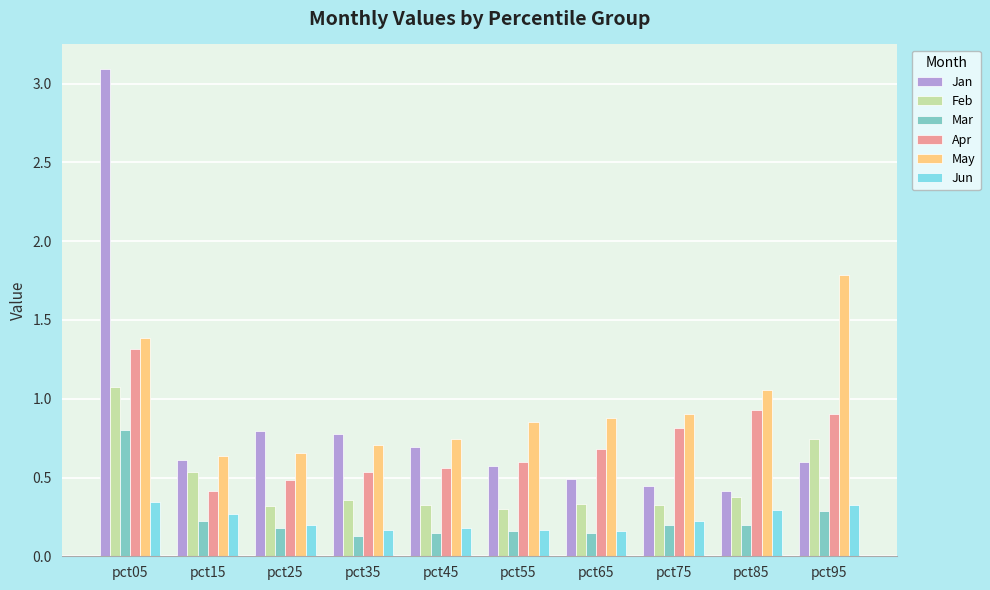

At which label does Apr reach its minimum?

pct15